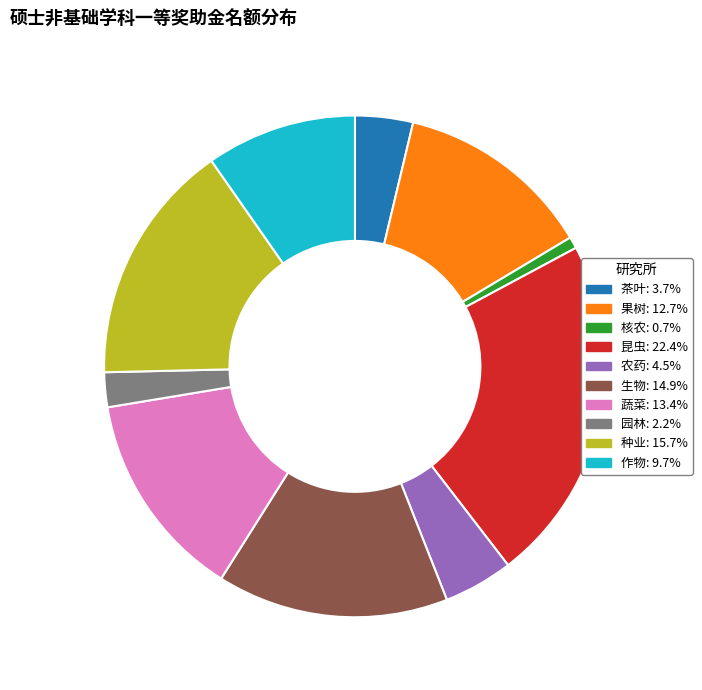

Which slice is the largest?

昆虫